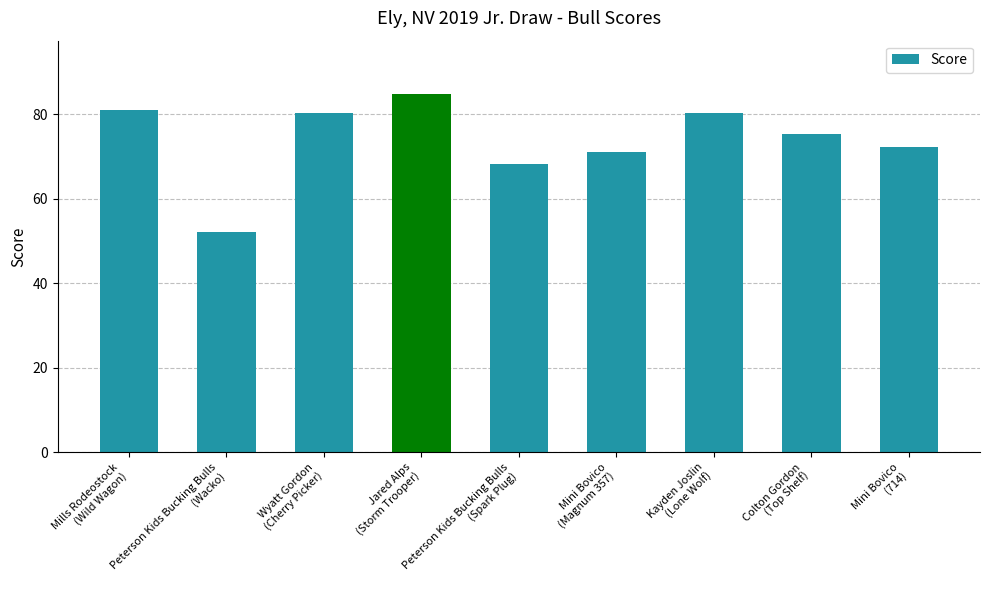

What is the maximum value shown in the chart?

84.8